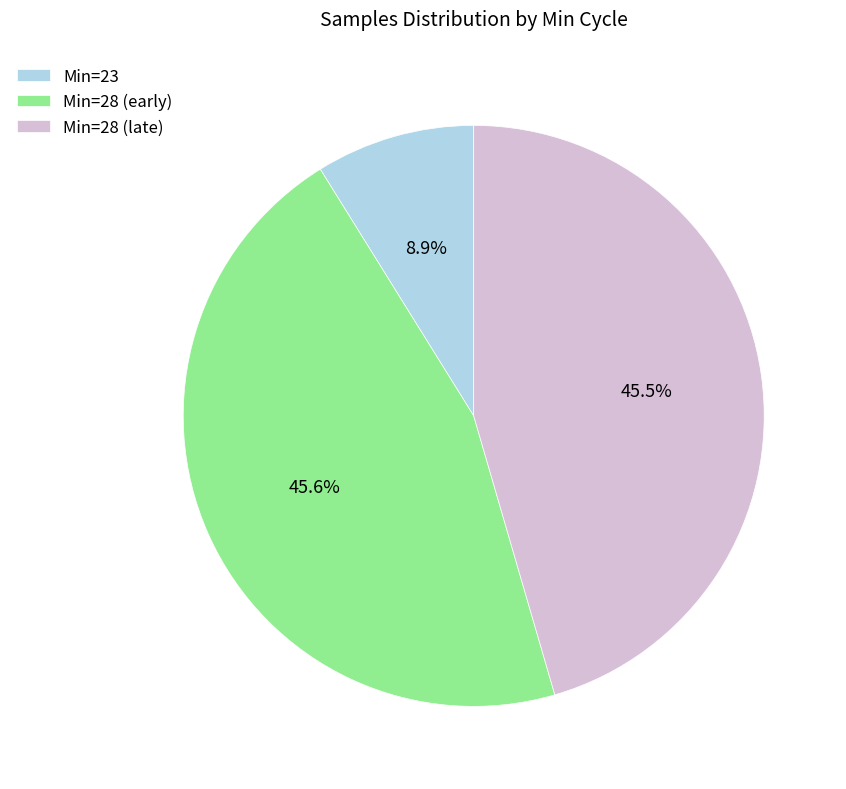

Which has a higher value, Min=28 (early) or Min=23?

Min=28 (early)